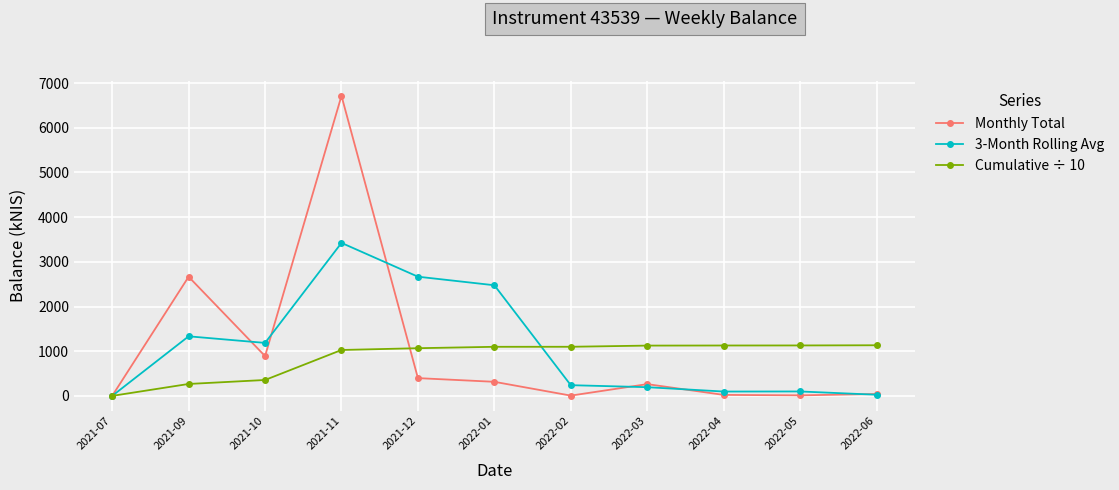

At which category is the sum across all series the highest?

2021-11